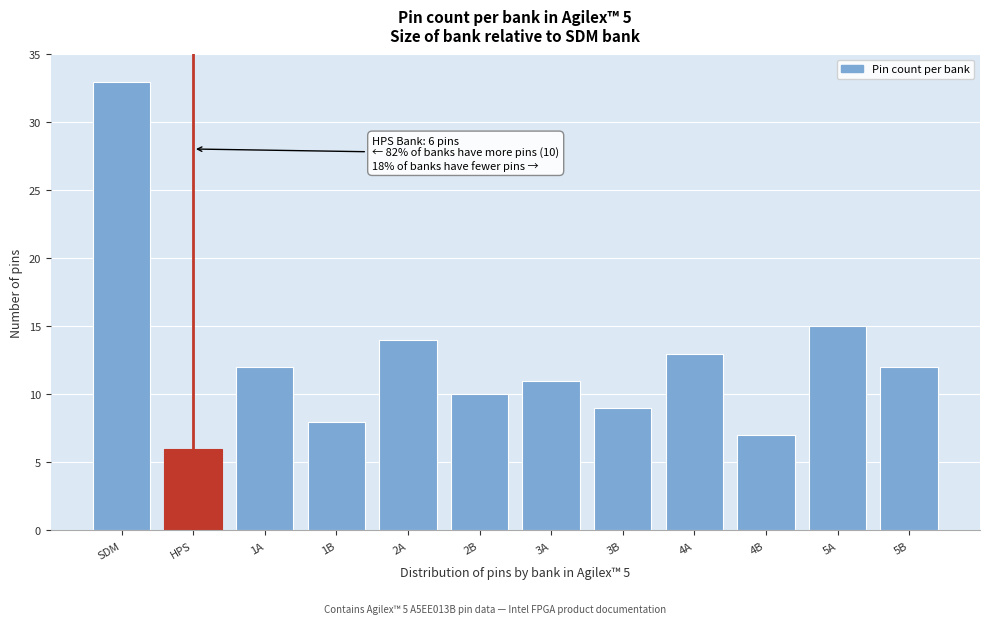

Reading left to right, list all the values displayed in this chart.

SDM=33	HPS=6	1A=12	1B=8	2A=14	2B=10	3A=11	3B=9	4A=13	4B=7	5A=15	5B=12